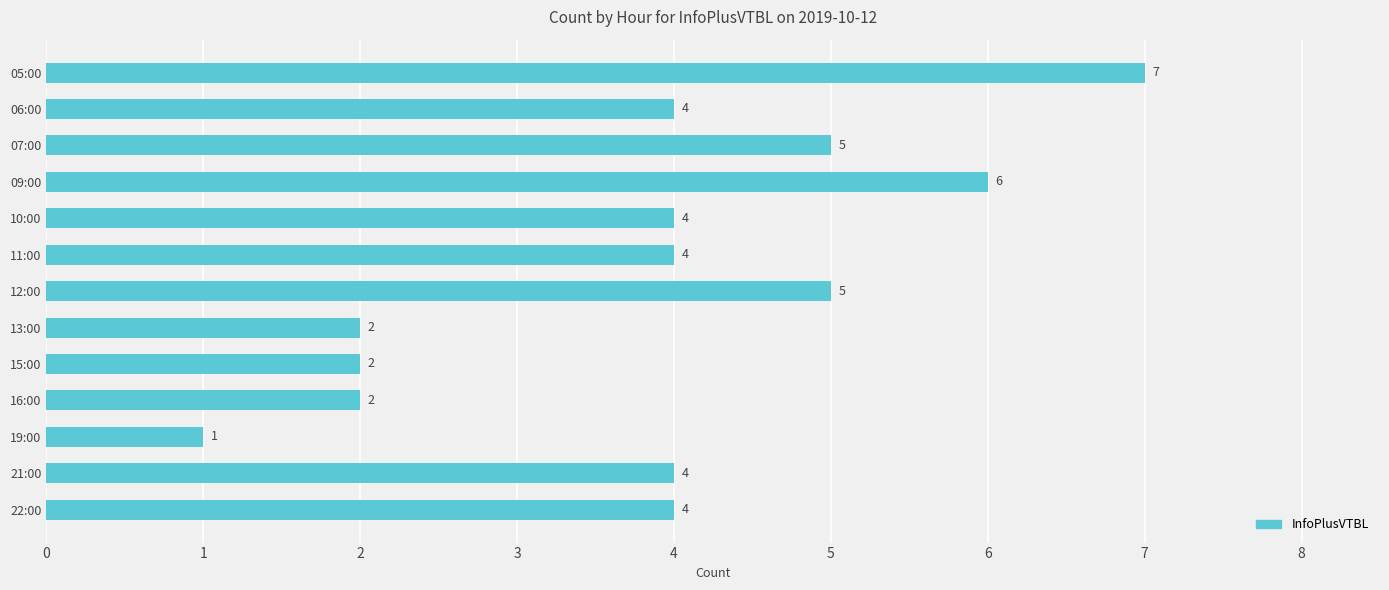

The chart shows a value of 4 at 21:00. True or false?

True